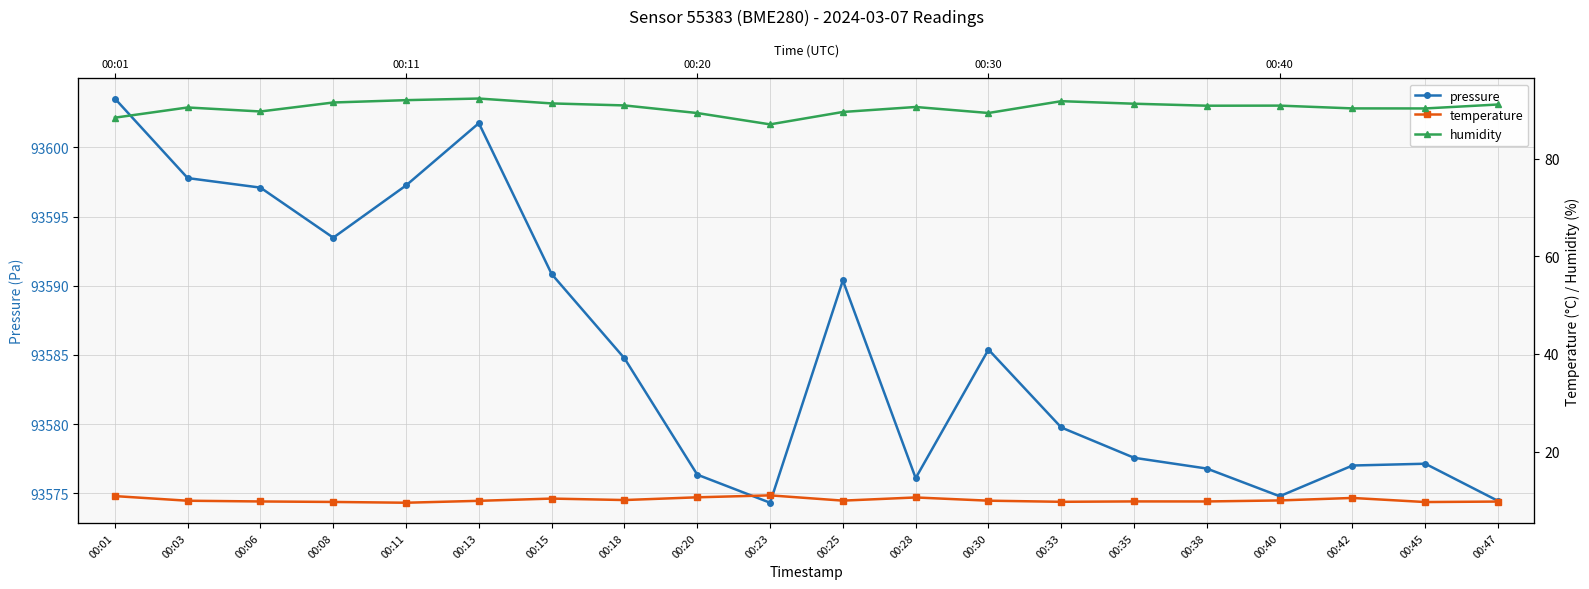

True or false: humidity and temperature intersect in this chart.

False